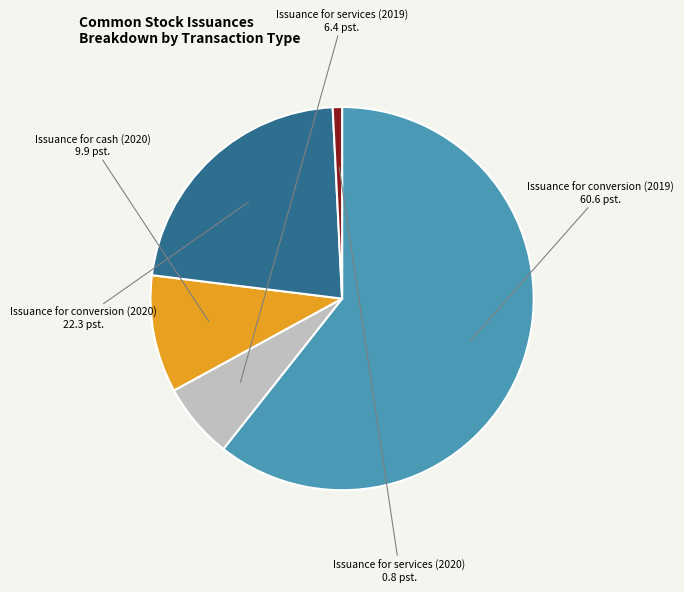

How many segments does this pie chart have?

5